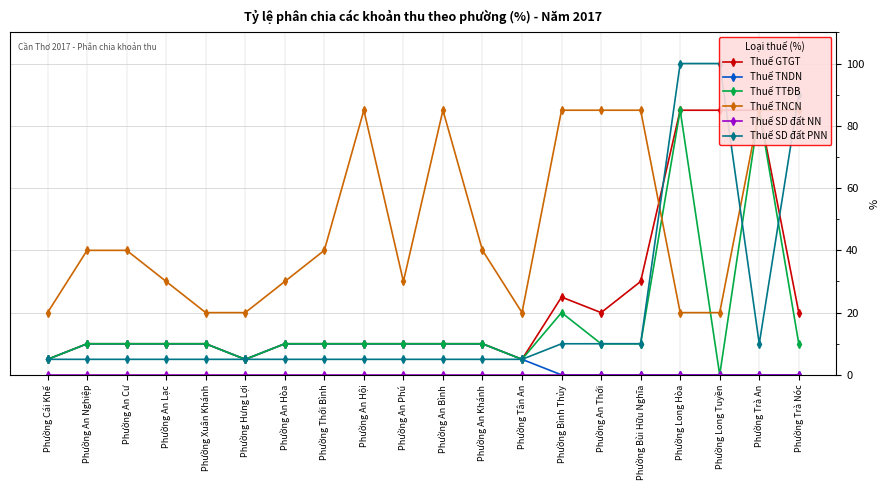

At how many categories does at least one series exceed 15?

20